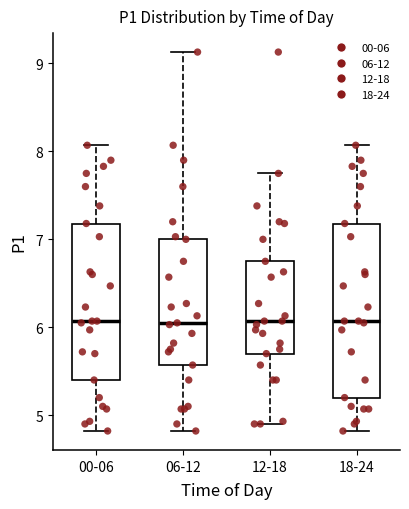

Reading left to right, transcribe this box plot: for each box, give where its median line is, the range the box spans, and where its two whiskers end, as read against the y-axis. The values are not printed on the chart, so give them approximately, as read against the axis.

00-06: median 6.1, box 5.4 to 7.2, whiskers 4.8 to 8.1
06-12: median 6.1, box 5.6 to 7.0, whiskers 4.8 to 9.1
12-18: median 6.1, box 5.7 to 6.8, whiskers 4.9 to 7.8
18-24: median 6.1, box 5.2 to 7.2, whiskers 4.8 to 8.1